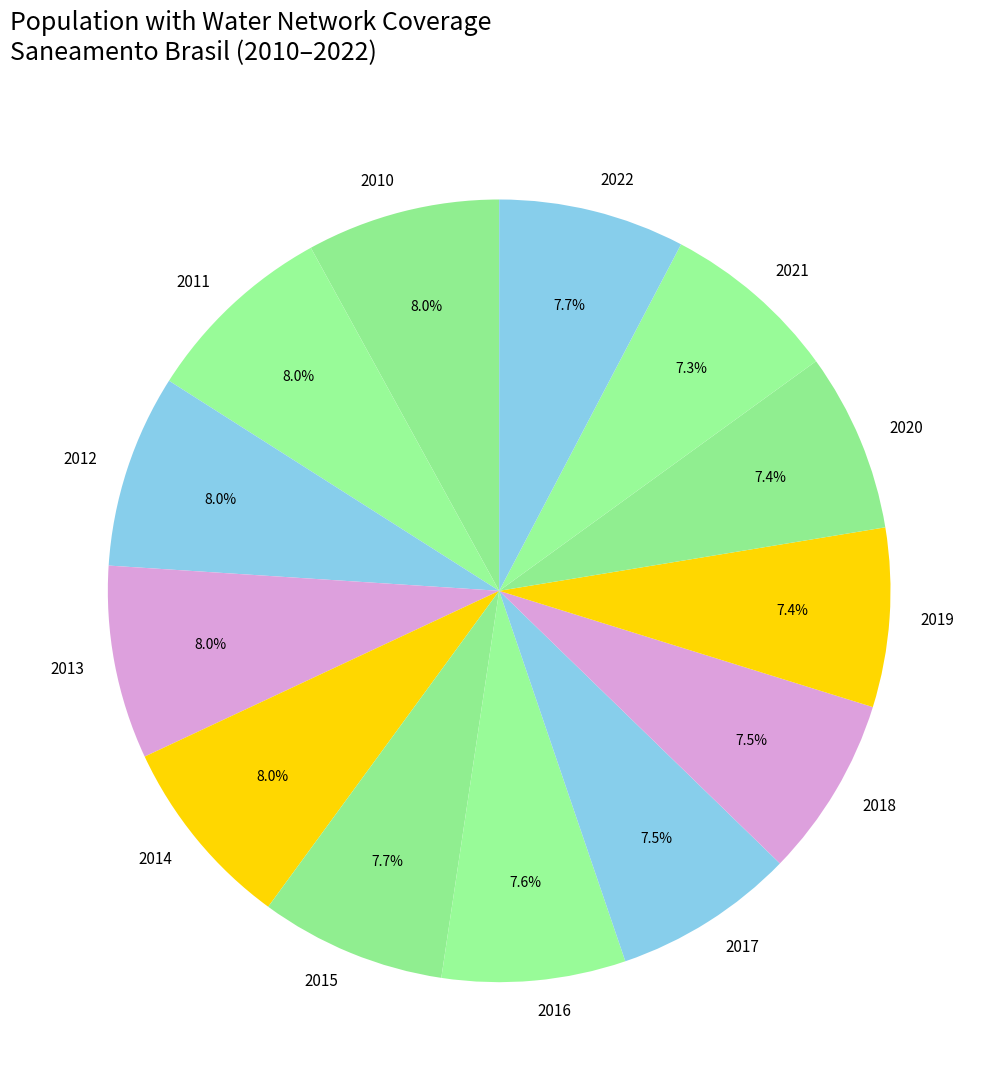

Which has a higher value, 2014 or 2019?

2014